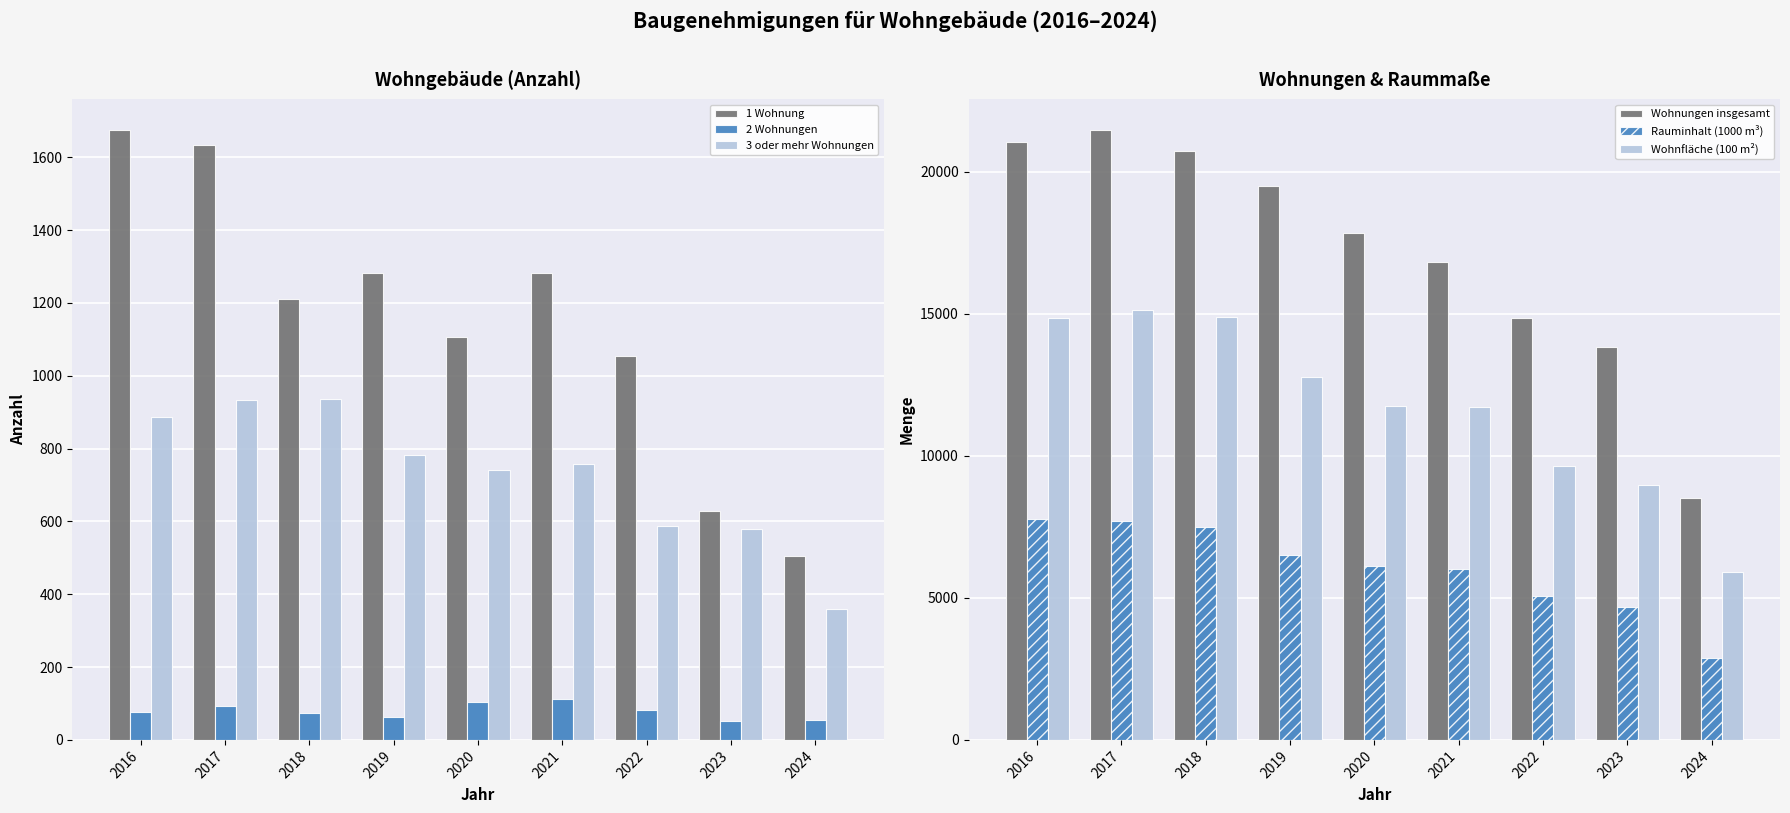

The value of 1 Wohnung at 2018 is 1211.0. True or false?

True